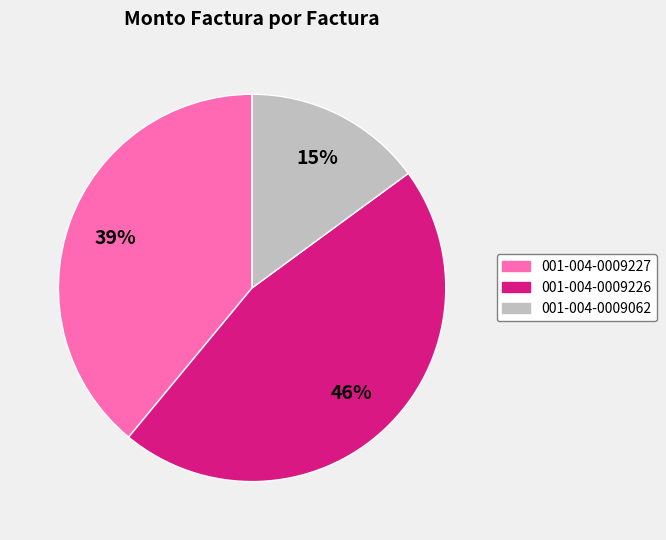

Is there a majority slice in this chart?

No